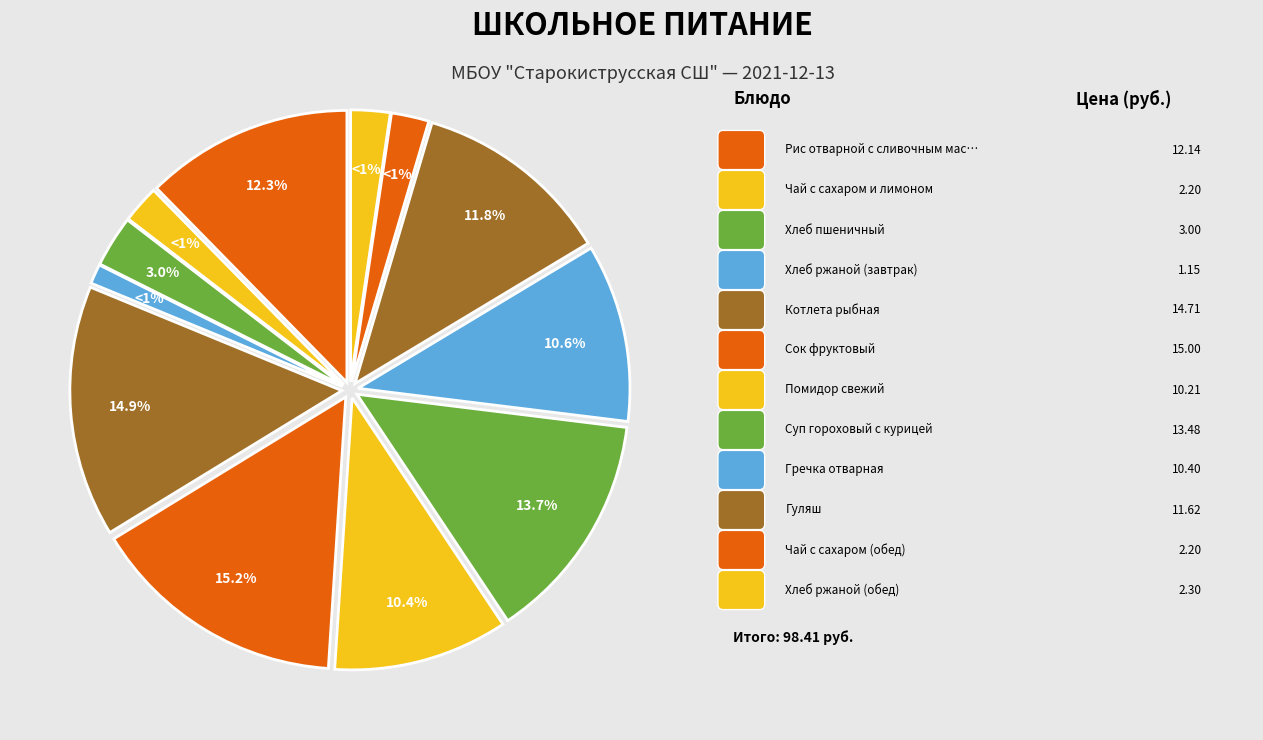

Is it true that Хлеб ржаной (завтрак) is 1% of the pie?

True